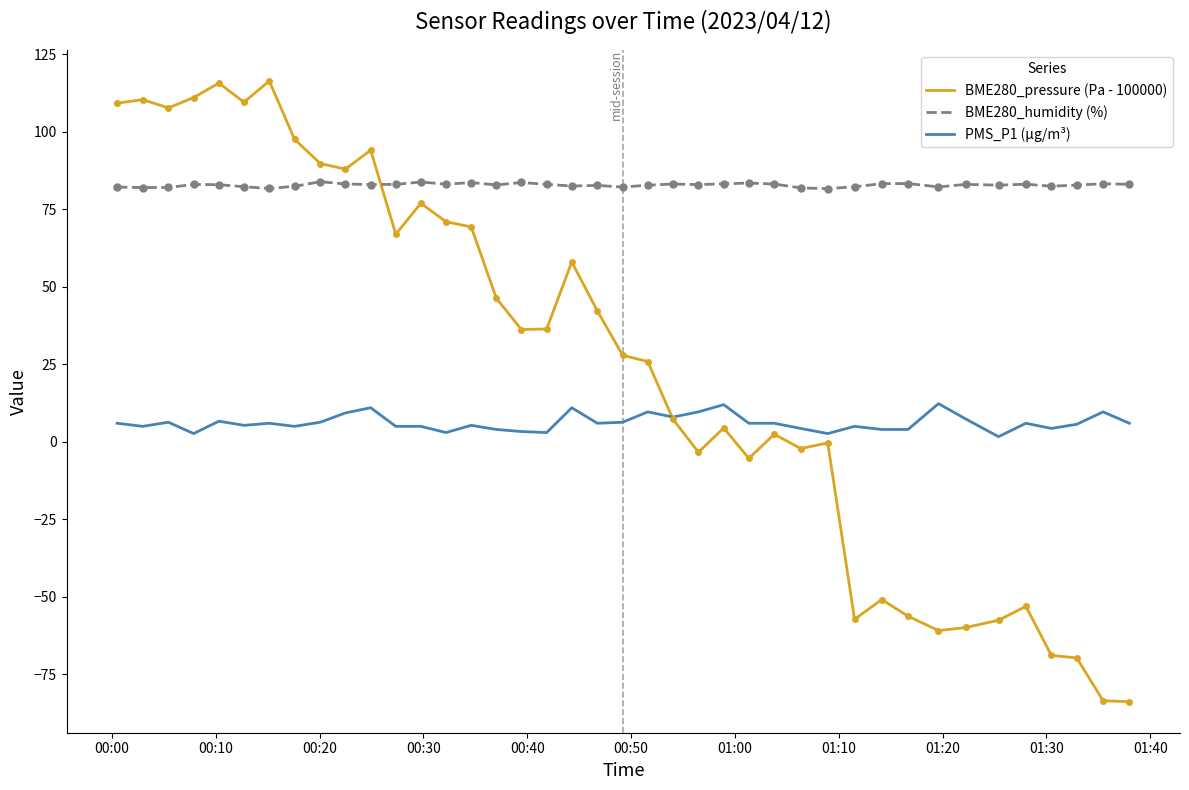

How many intersections are there between BME280_humidity (%) and BME280_pressure (Pa - 100000)?

1